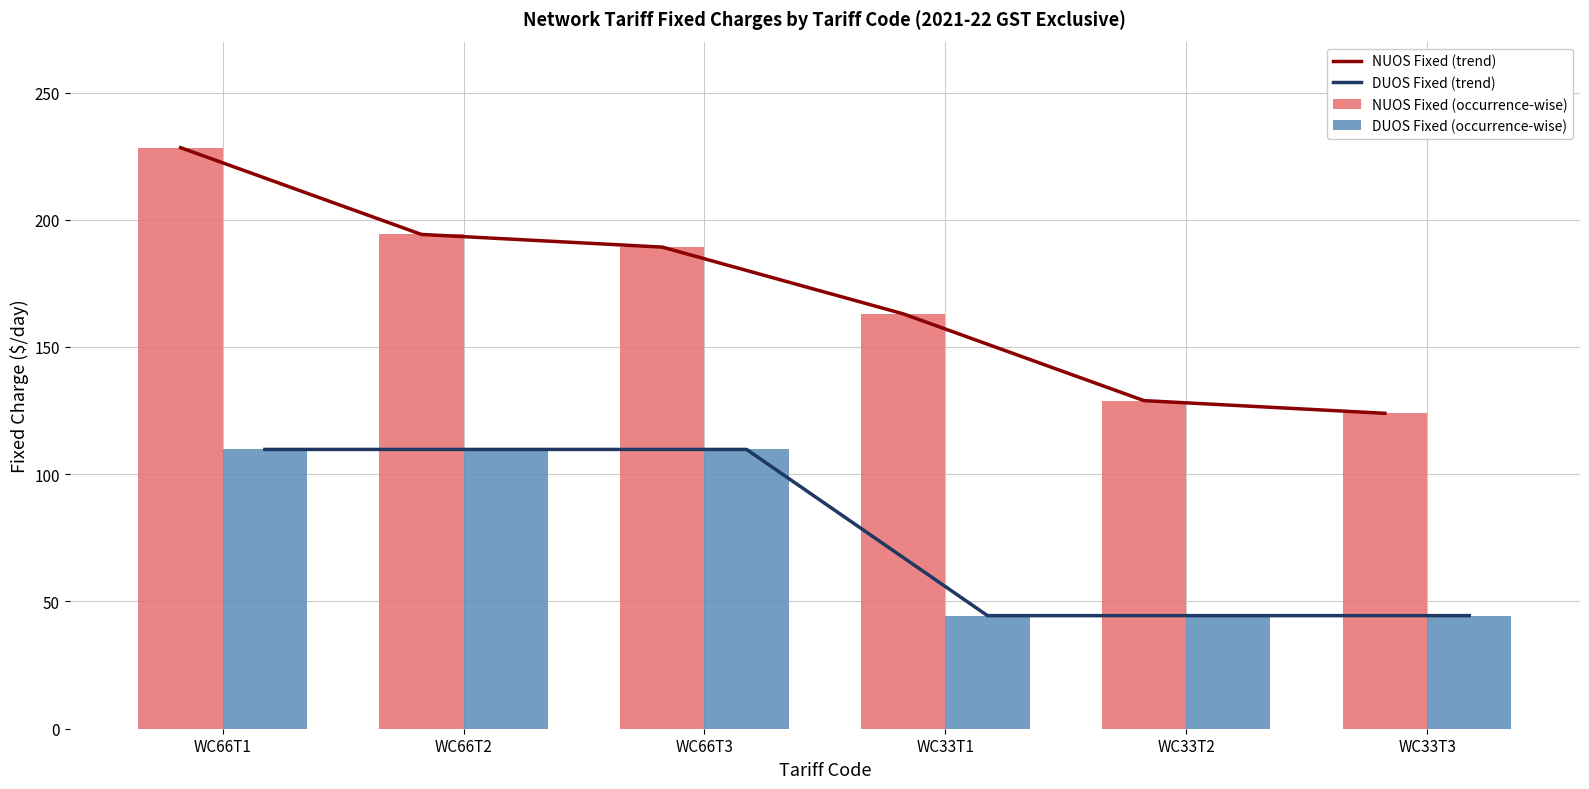

Reading left to right, extract all data points from this chart.

NUOS Fixed (trend): 228.3	194.2	189.3	163.0	128.9	123.9
DUOS Fixed (trend): 109.7	109.7	109.7	44.4	44.4	44.4
NUOS Fixed (occurrence-wise): 228.3	194.2	189.3	163.0	128.9	123.9
DUOS Fixed (occurrence-wise): 109.7	109.7	109.7	44.4	44.4	44.4